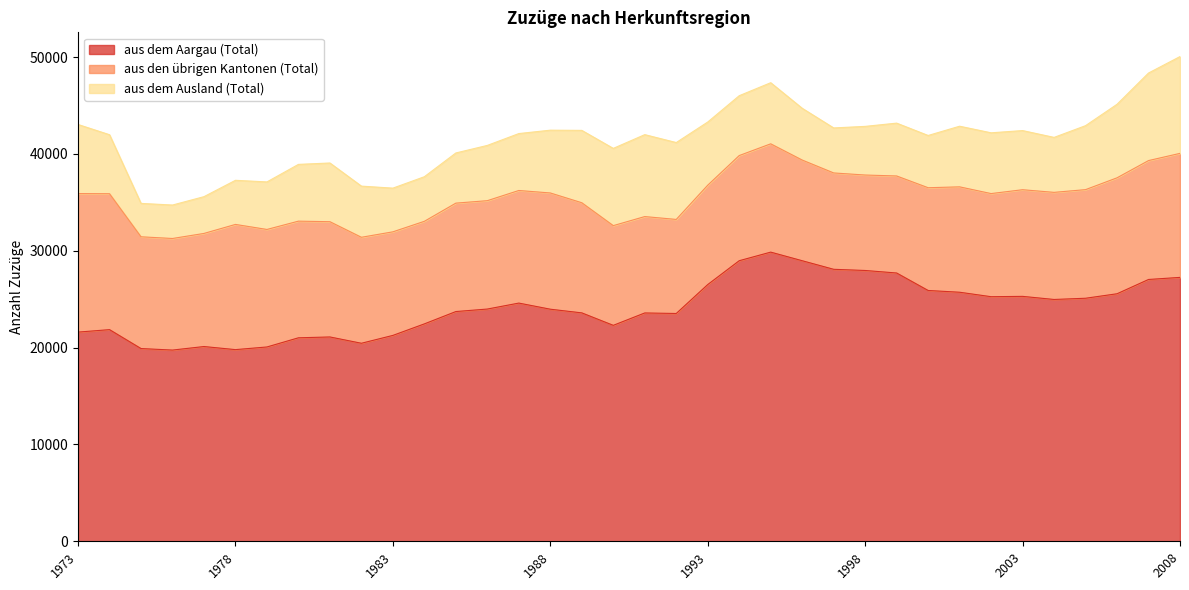

What is the difference between the second highest and minimum values in the aus dem Ausland (Total) series?

5592